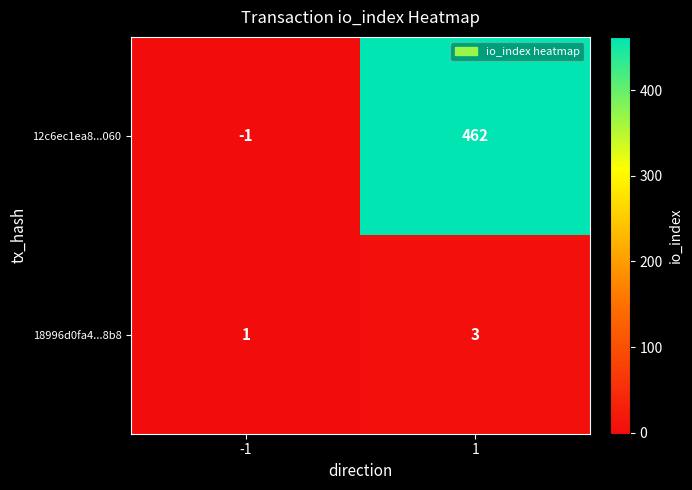

What value does the 18996d0fa4...8b8 series have at 1?

3